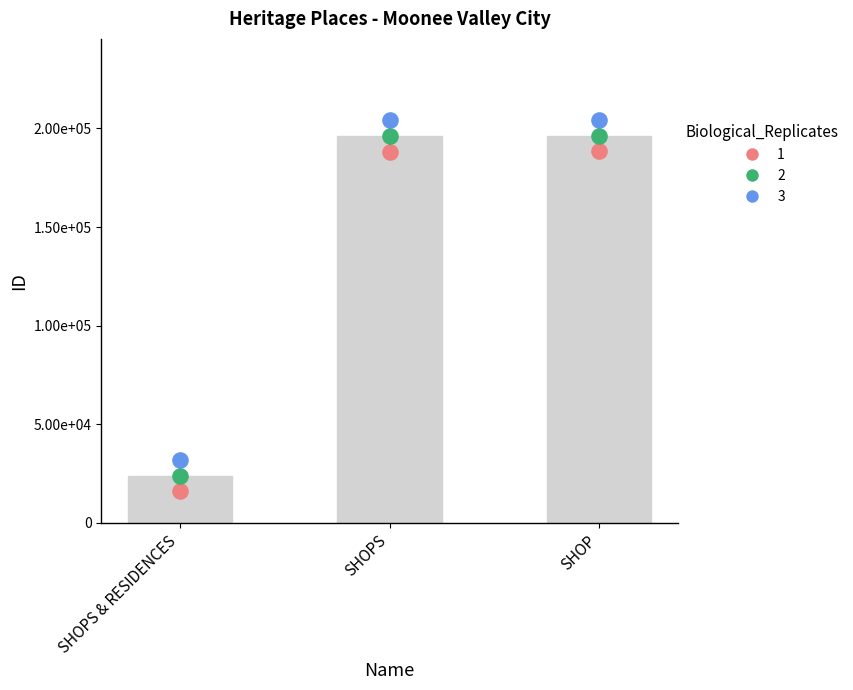

Approximately how many times larger is the value at SHOPS & RESIDENCES compared to SHOP?

0.1